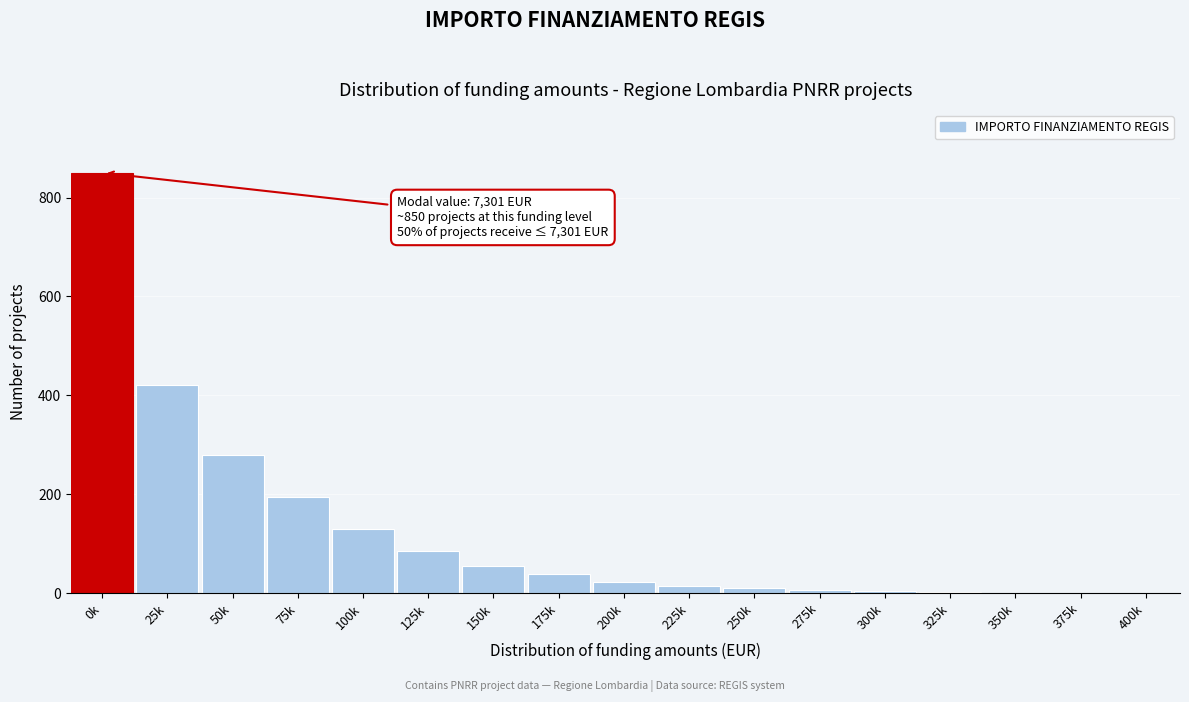

True or false: the data shows 55 at 150k.

True